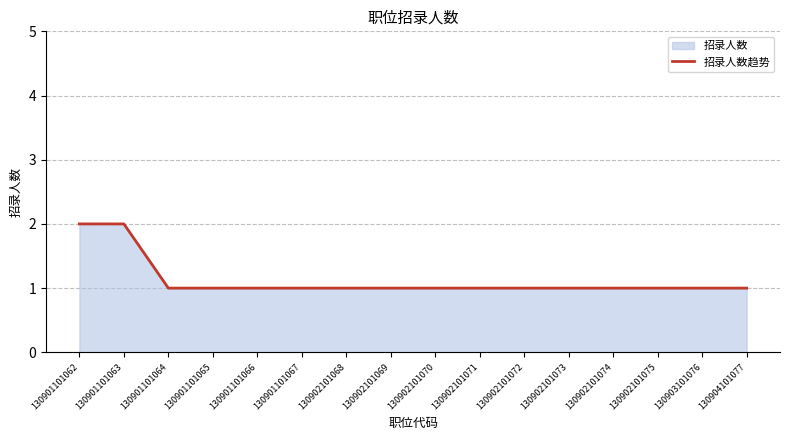

Reading left to right, what are all the values shown in this chart?

130901101062=2	130901101063=2	130901101064=1	130901101065=1	130901101066=1	130901101067=1	130902101068=1	130902101069=1	130902101070=1	130902101071=1	130902101072=1	130902101073=1	130902101074=1	130902101075=1	130903101076=1	130904101077=1